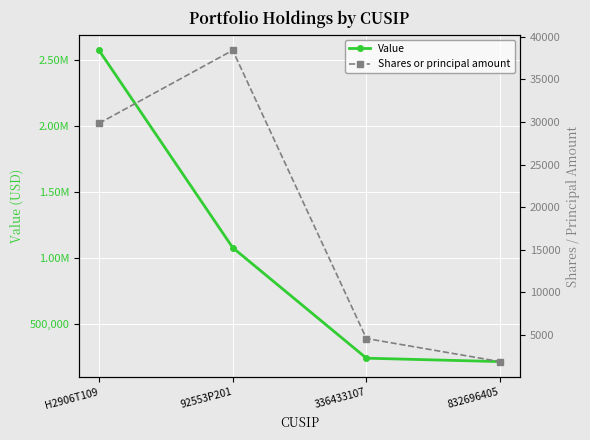

The value of Value at 92553P201 is 1928171. True or false?

False